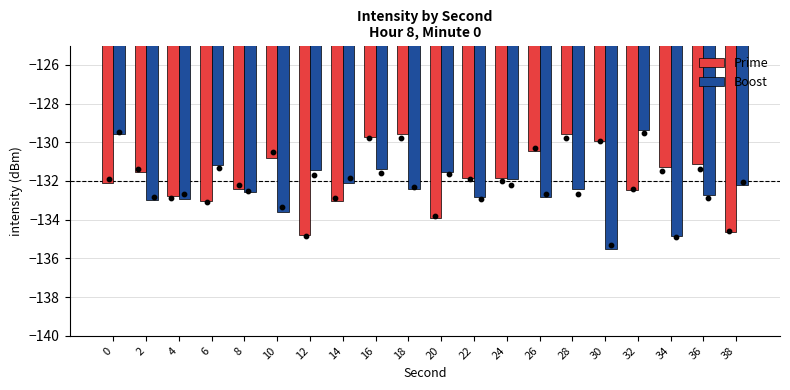

At how many categories does at least one series exceed -130?

6